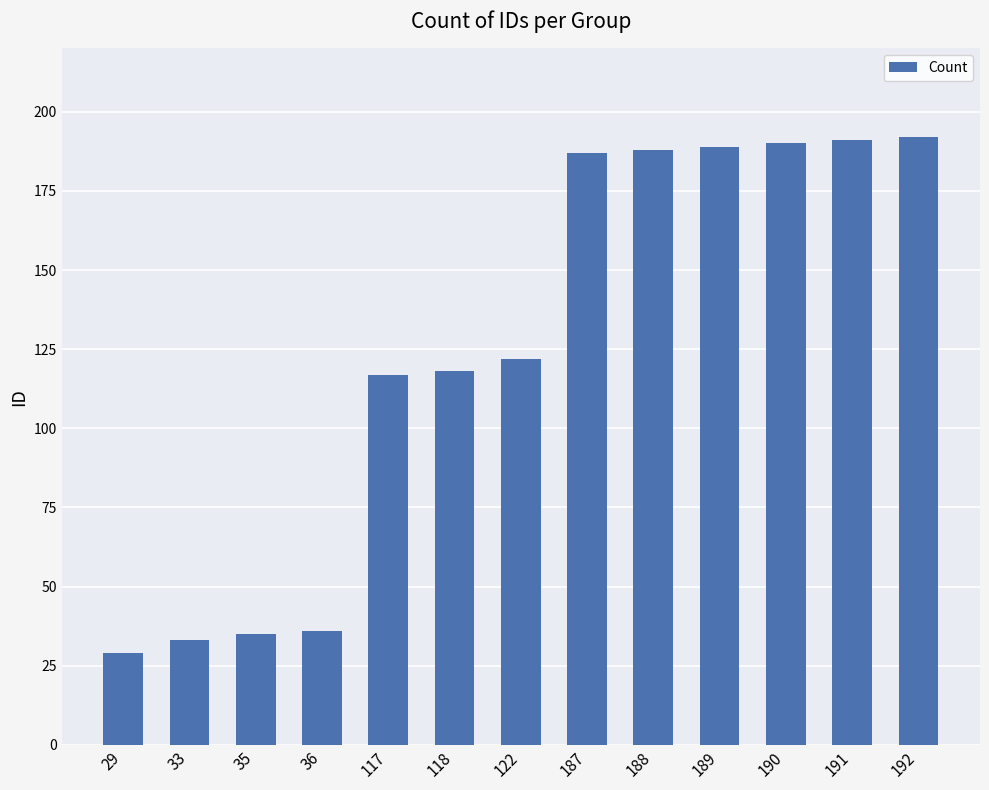

Where is the data nearest to the value 110?

117